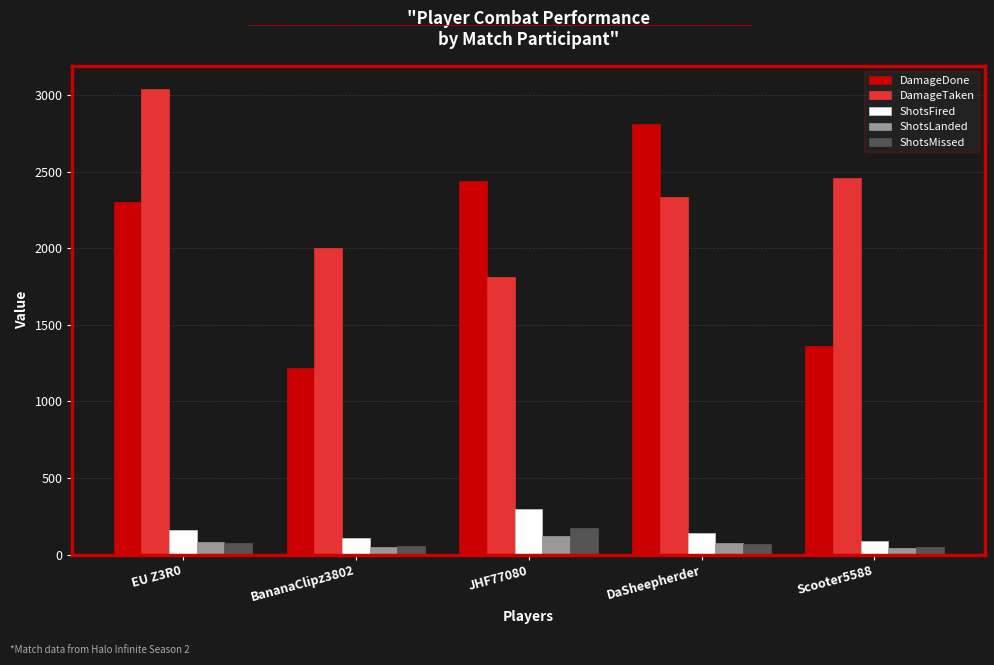

Read the DamageTaken value at DaSheepherder, to the nearest 50.

2350